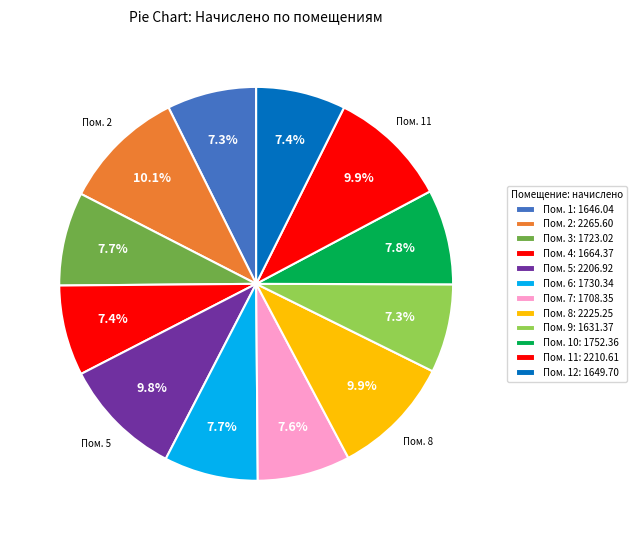

What is the smallest slice in the pie chart?

9